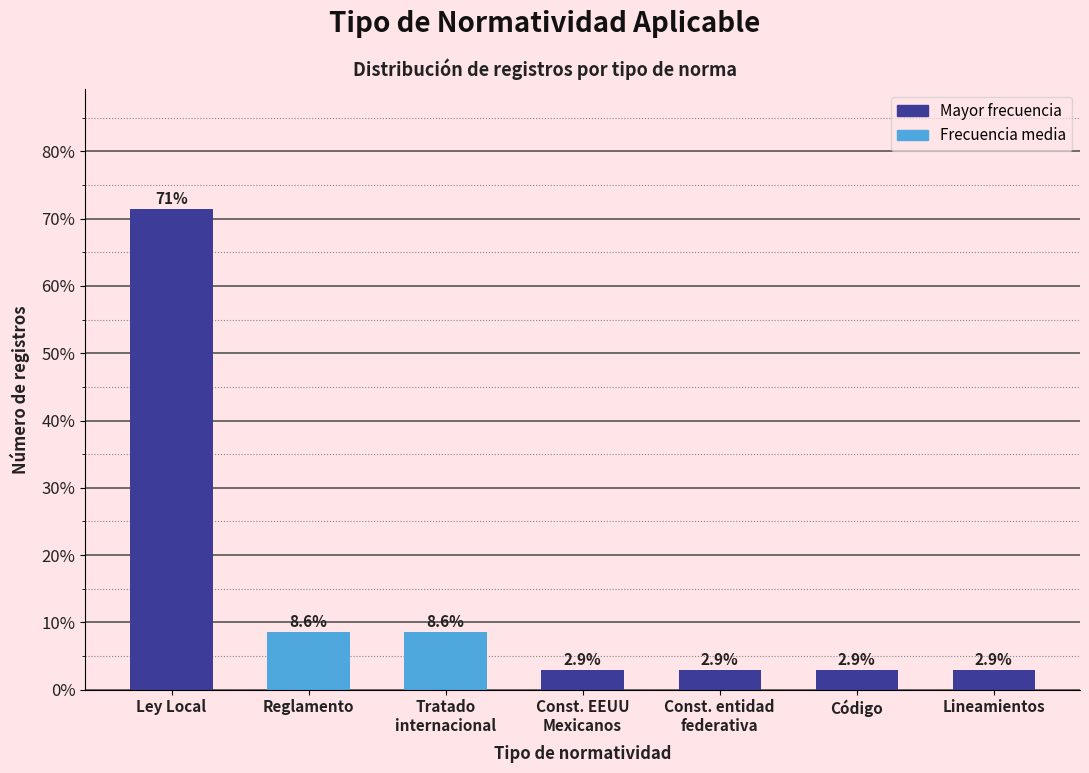

Reading left to right, list all the values displayed in this chart.

71.4	8.6	8.6	2.9	2.9	2.9	2.9